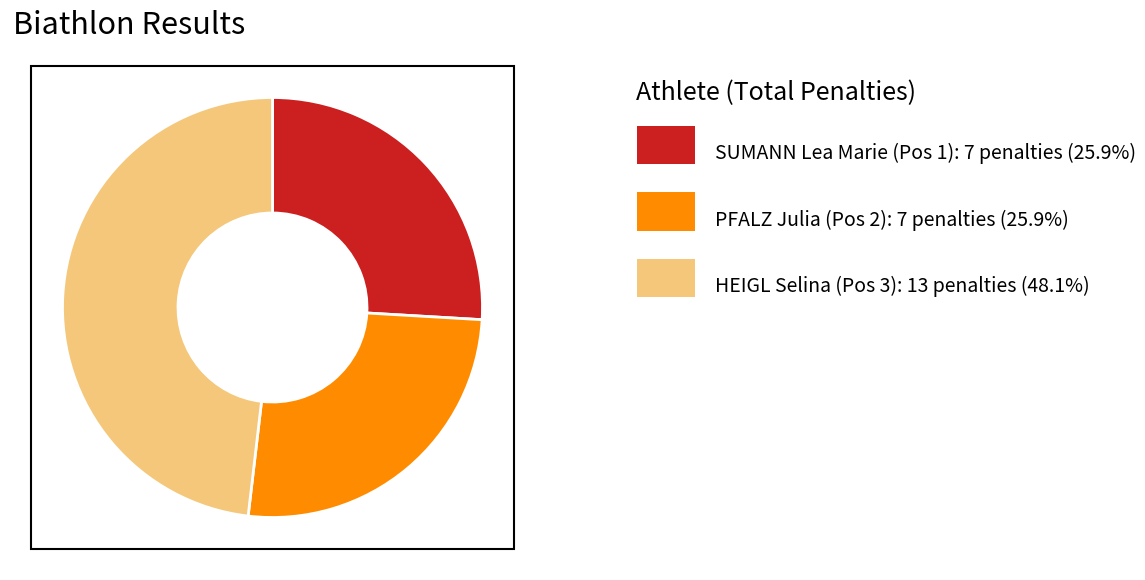

How many segments does this pie chart have?

3